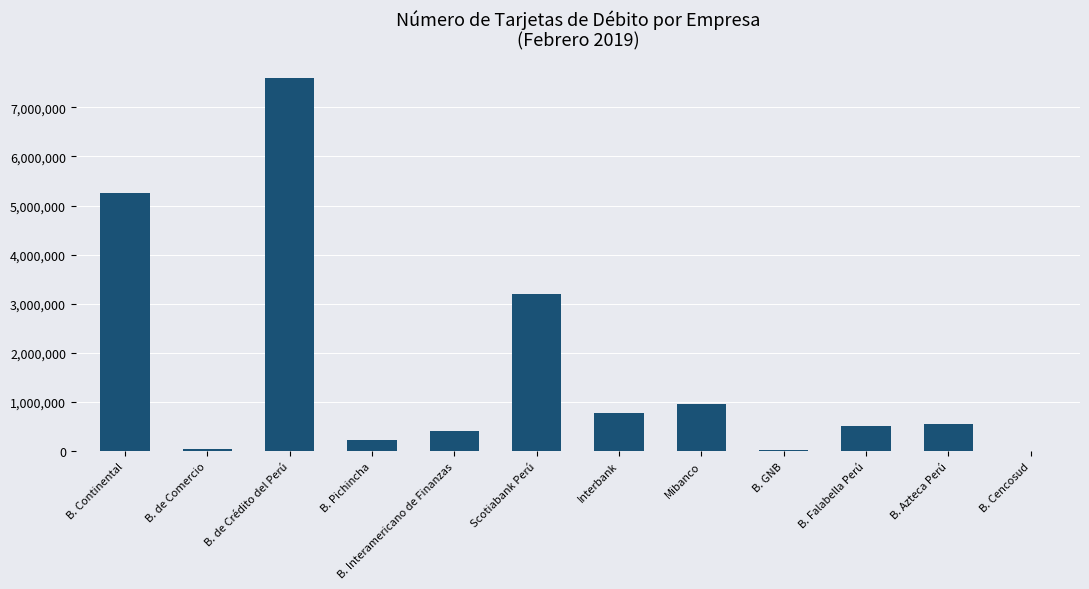

Which has a higher value, B. Falabella Perú or Scotiabank Perú?

Scotiabank Perú